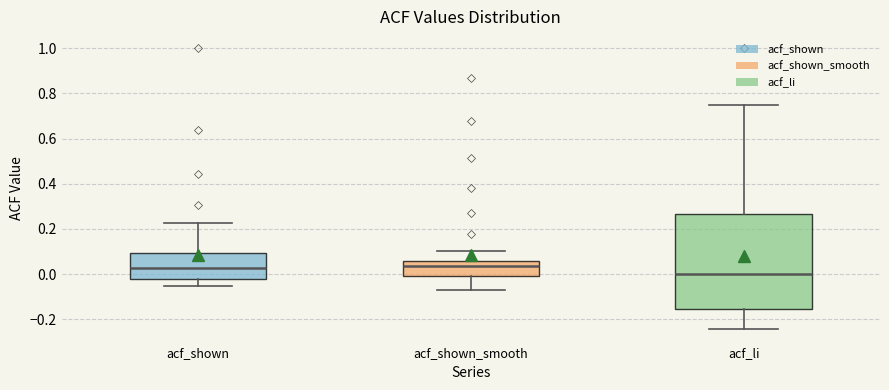

Which box's median line is the lowest?

acf_li